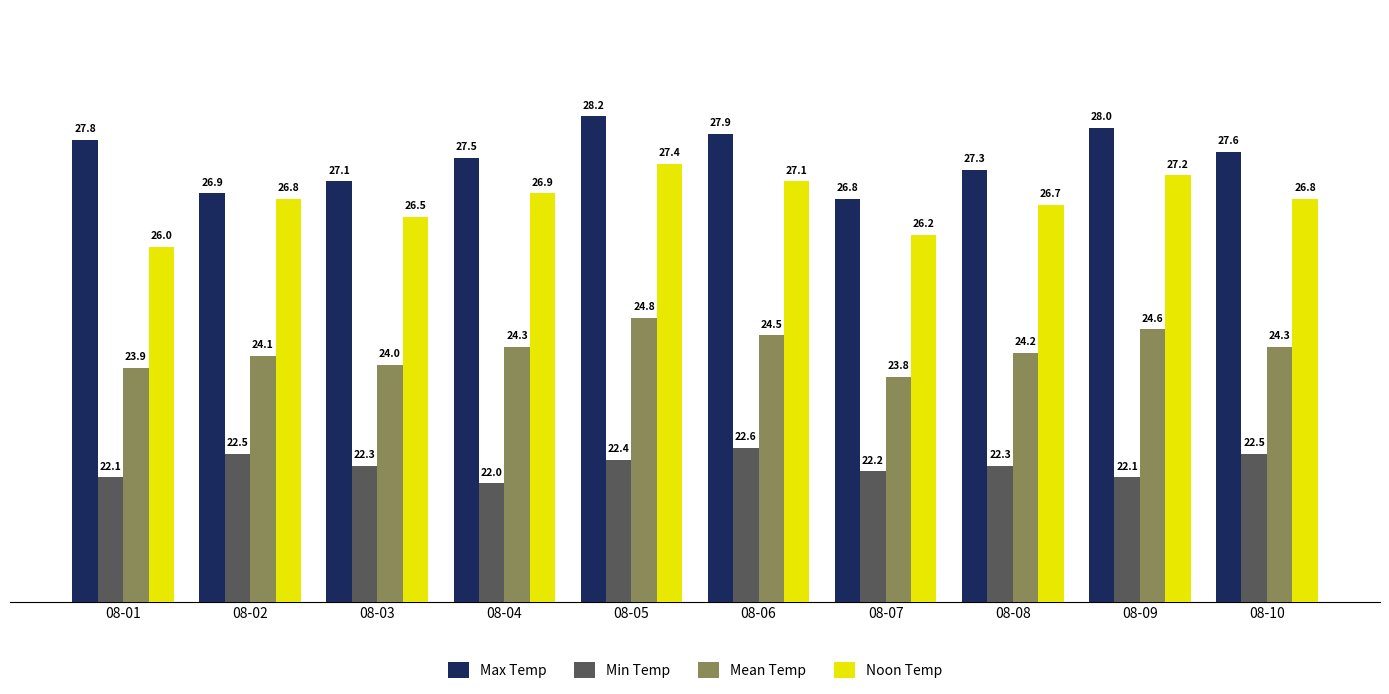

Between 08-06 and 08-07, which series saw the biggest shift?

Max Temp